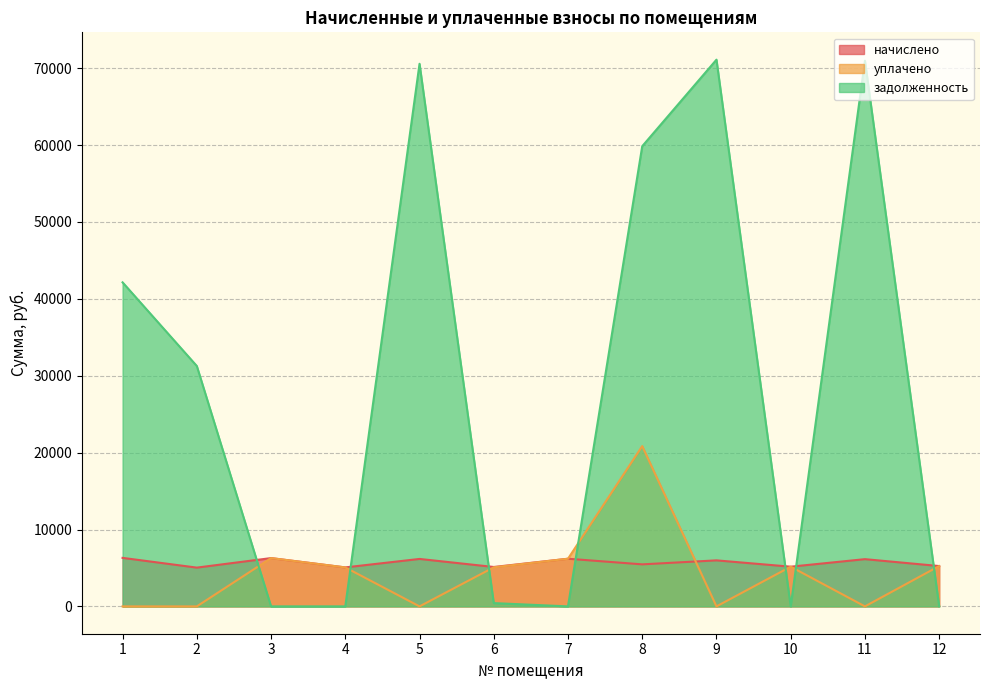

What is the value of the начислено point at the 9th from the left?

5986.2